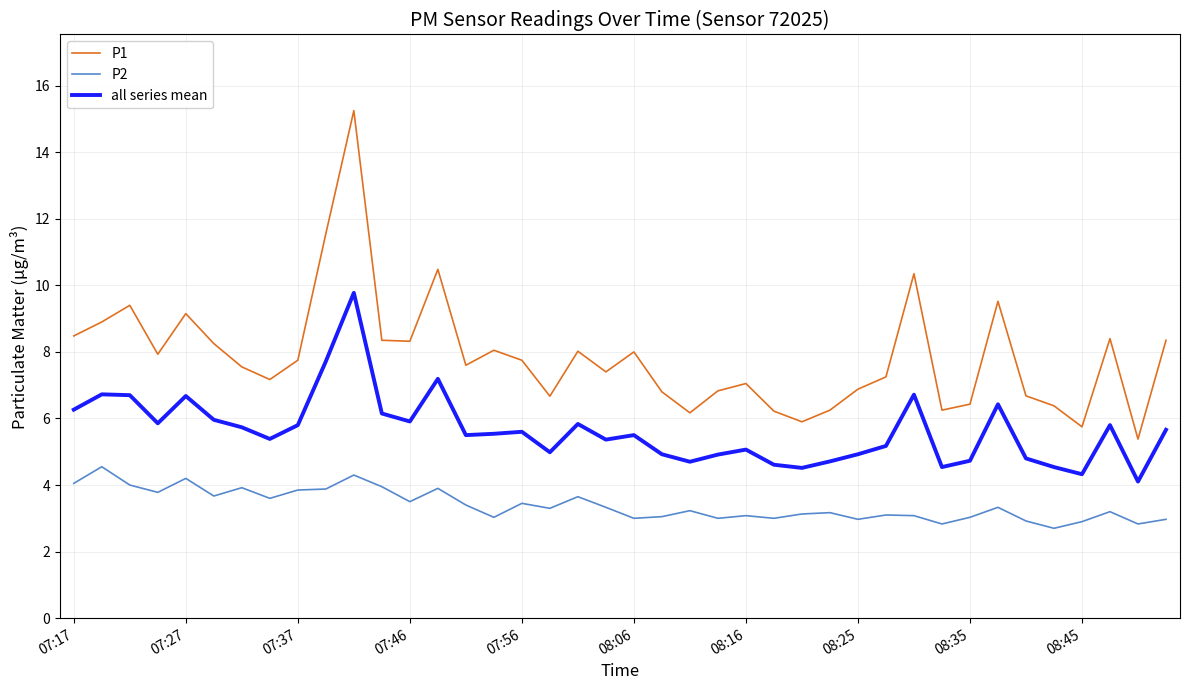

True or false: all series mean and P2 cross at least once.

False